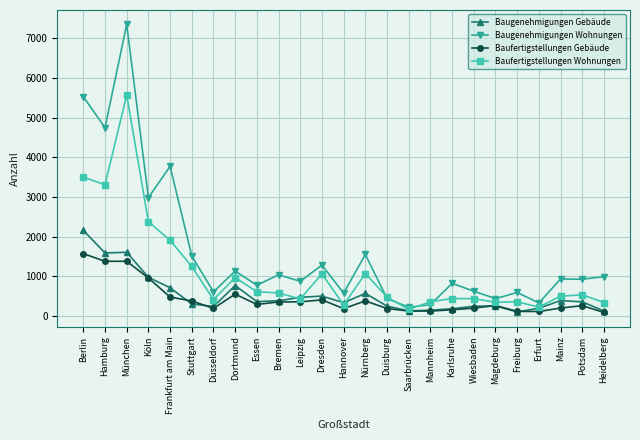

Rank the series at Dortmund from highest to lowest value.

Baugenehmigungen Wohnungen, Baufertigstellungen Wohnungen, Baugenehmigungen Gebäude, Baufertigstellungen Gebäude